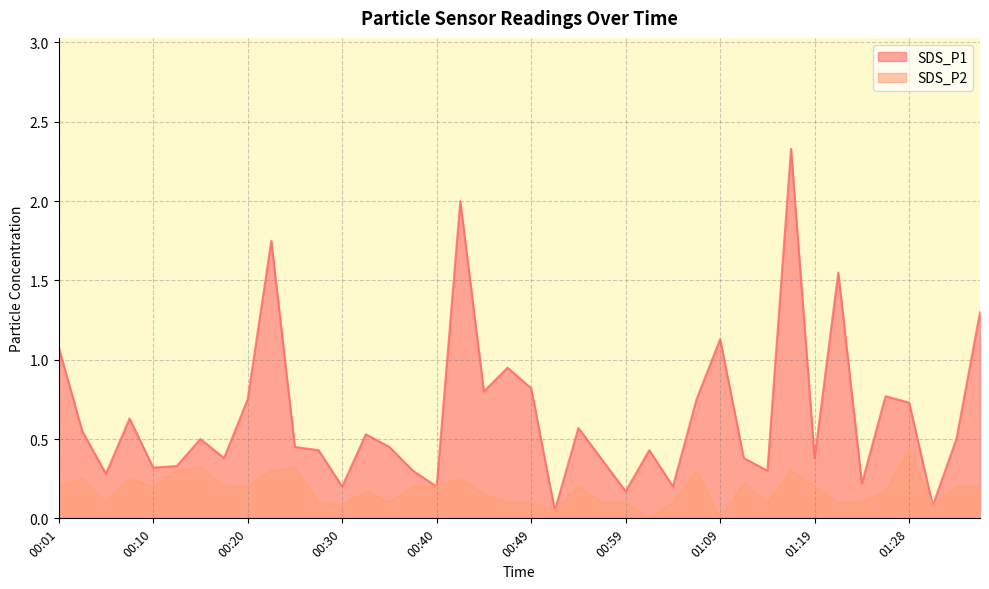

Count the number of categories in the chart.

40